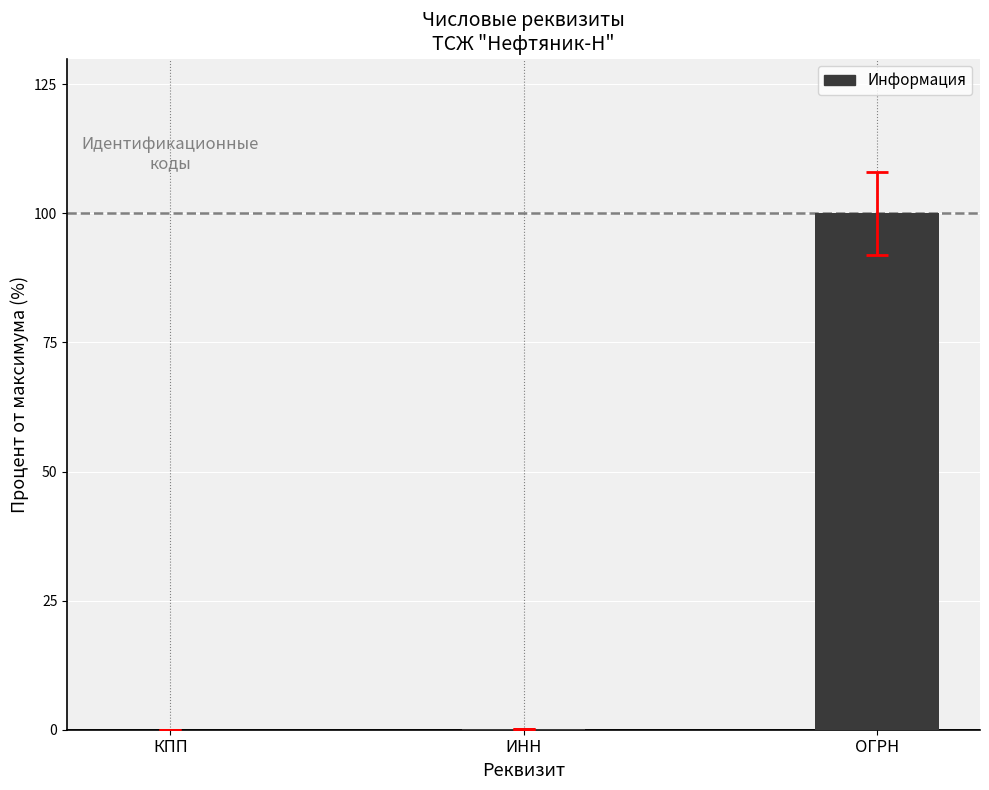

Which label corresponds to the largest value in the chart?

ОГРН